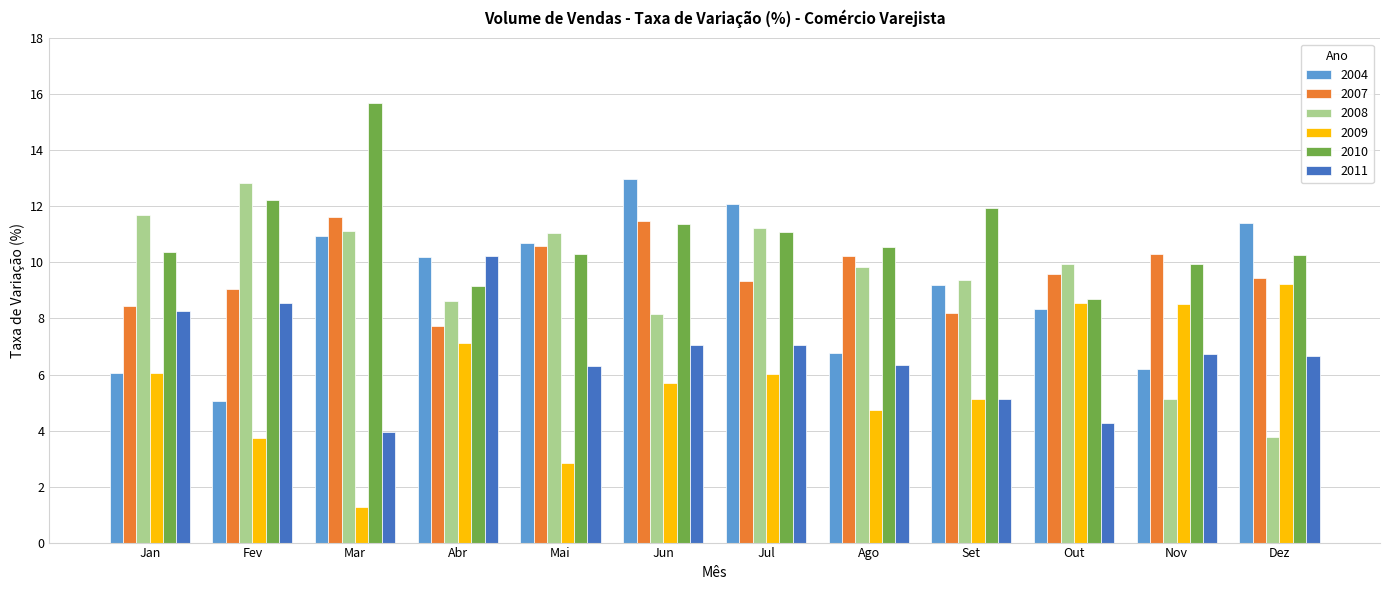

What are all the series names shown in the legend?

2004, 2007, 2008, 2009, 2010, 2011